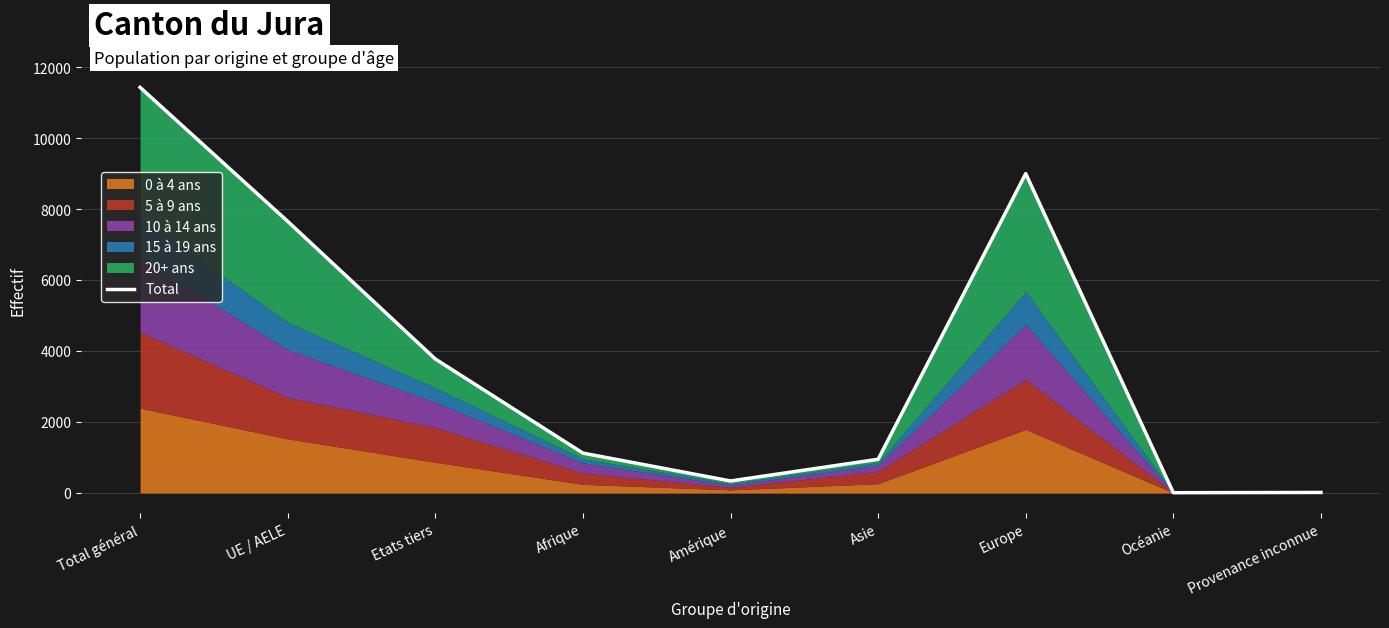

How many interior local peaks (higher than both neighbors) does the data have?

1